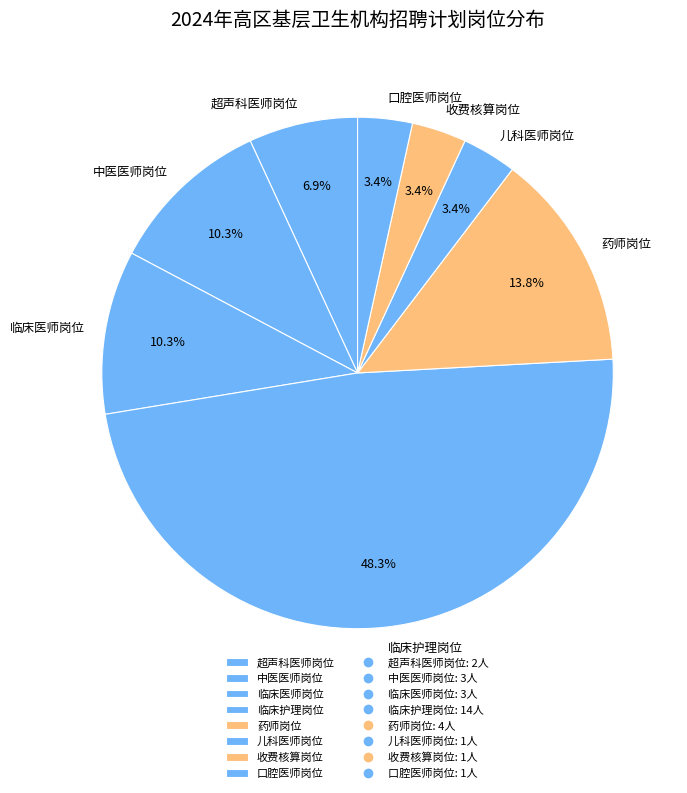

Between 超声科医师岗位 and 药师岗位, which is larger?

药师岗位